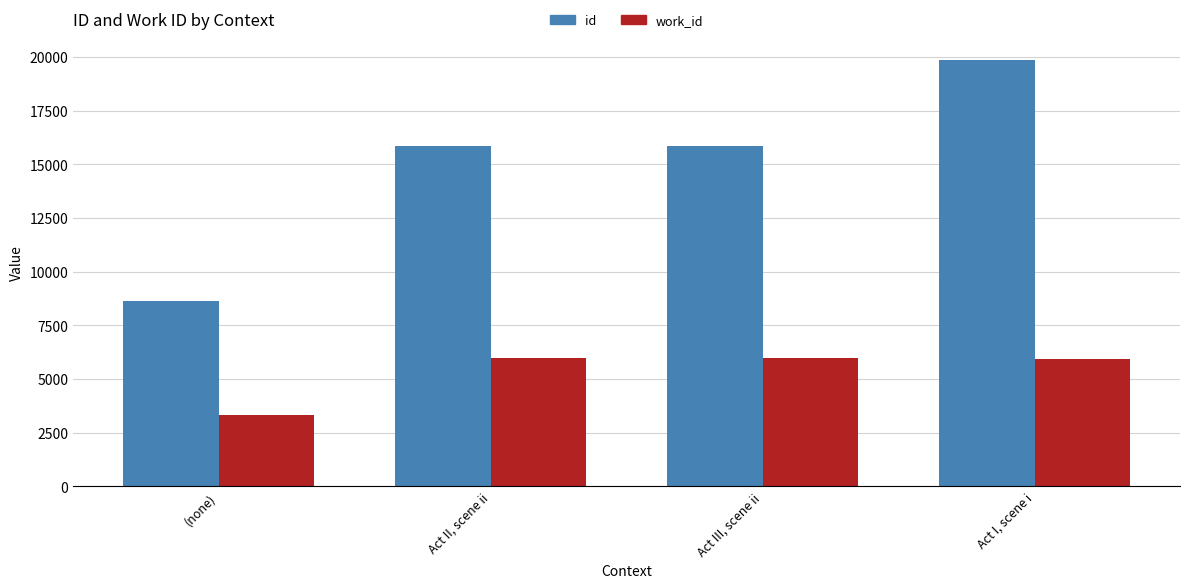

What is the maximum value for work_id?

5966